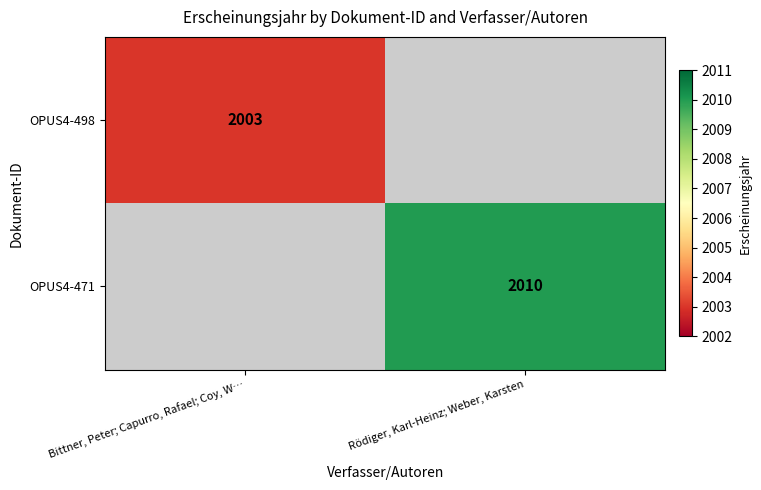

The OPUS4-498 series shows 1350 at Bittner, Peter; Capurro, Rafael; Coy, W…. True or false?

False